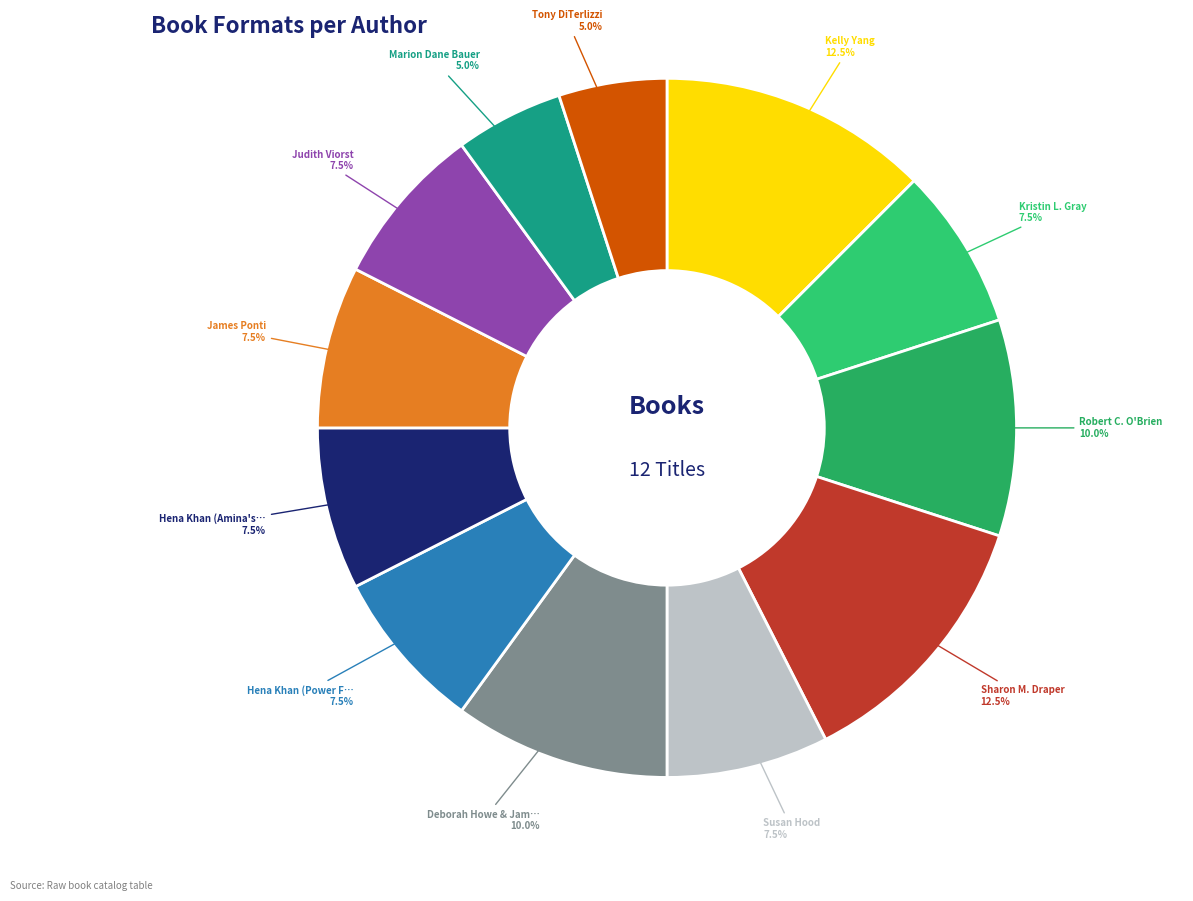

Which category has the biggest portion of the pie?

Kelly Yang